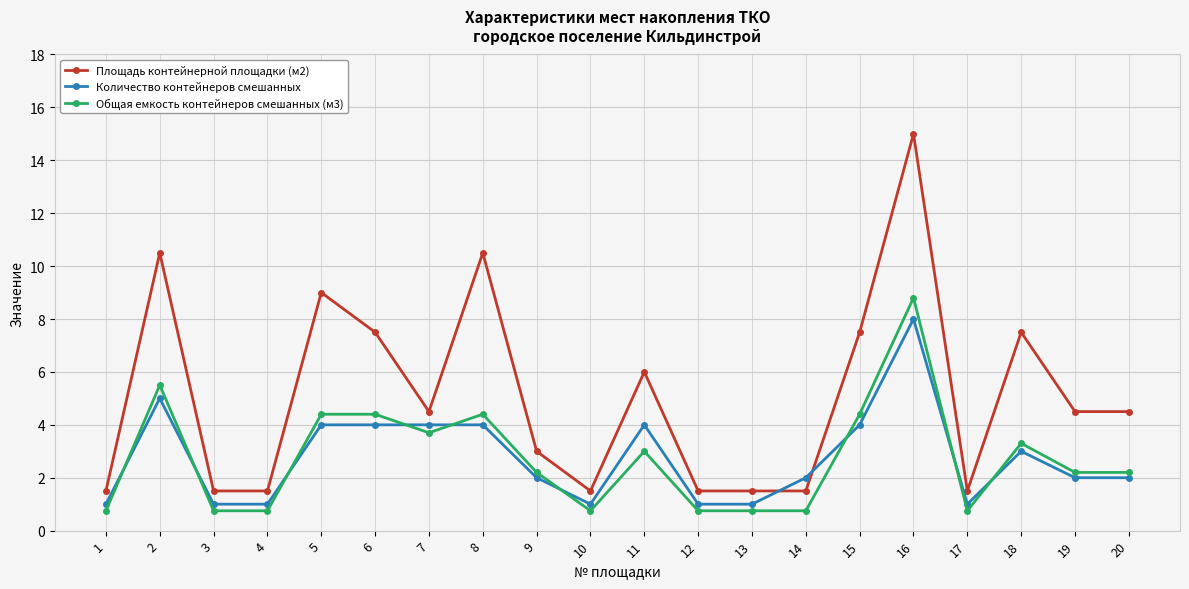

Reading left to right, extract all data points from this chart.

Площадь контейнерной площадки (м2): 1=1.5	2=10.5	3=1.5	4=1.5	5=9.0	6=7.5	7=4.5	8=10.5	9=3.0	10=1.5	11=6.0	12=1.5	13=1.5	14=1.5	15=7.5	16=15.0	17=1.5	18=7.5	19=4.5	20=4.5
Количество контейнеров смешанных: 1=1.0	2=5.0	3=1.0	4=1.0	5=4.0	6=4.0	7=4.0	8=4.0	9=2.0	10=1.0	11=4.0	12=1.0	13=1.0	14=2.0	15=4.0	16=8.0	17=1.0	18=3.0	19=2.0	20=2.0
Общая емкость контейнеров смешанных (м3): 1=0.8	2=5.5	3=0.8	4=0.8	5=4.4	6=4.4	7=3.7	8=4.4	9=2.2	10=0.8	11=3.0	12=0.8	13=0.8	14=0.8	15=4.4	16=8.8	17=0.8	18=3.3	19=2.2	20=2.2